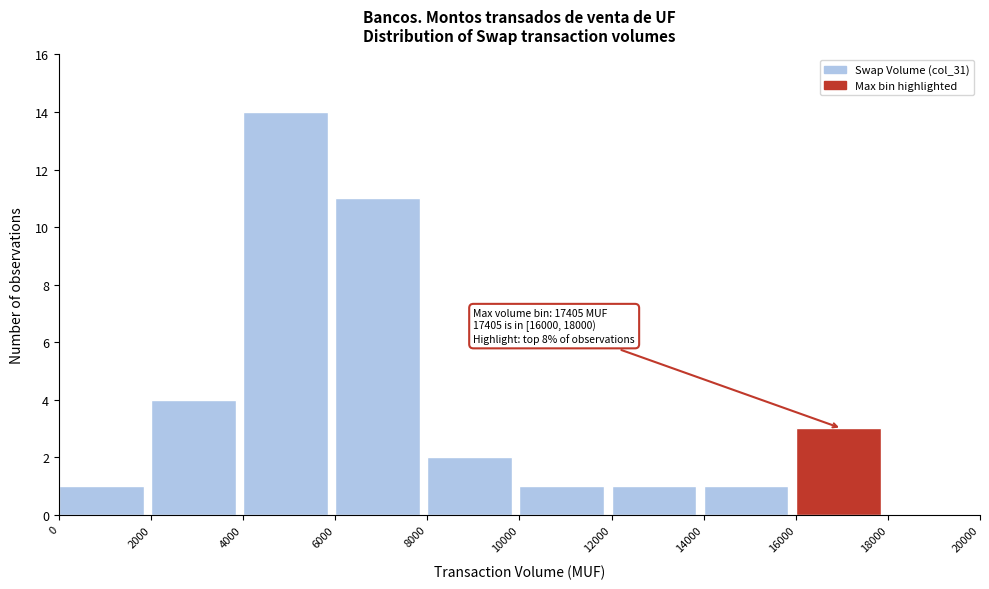

Which range on the x-axis has the tallest bar?

4000 to 6000